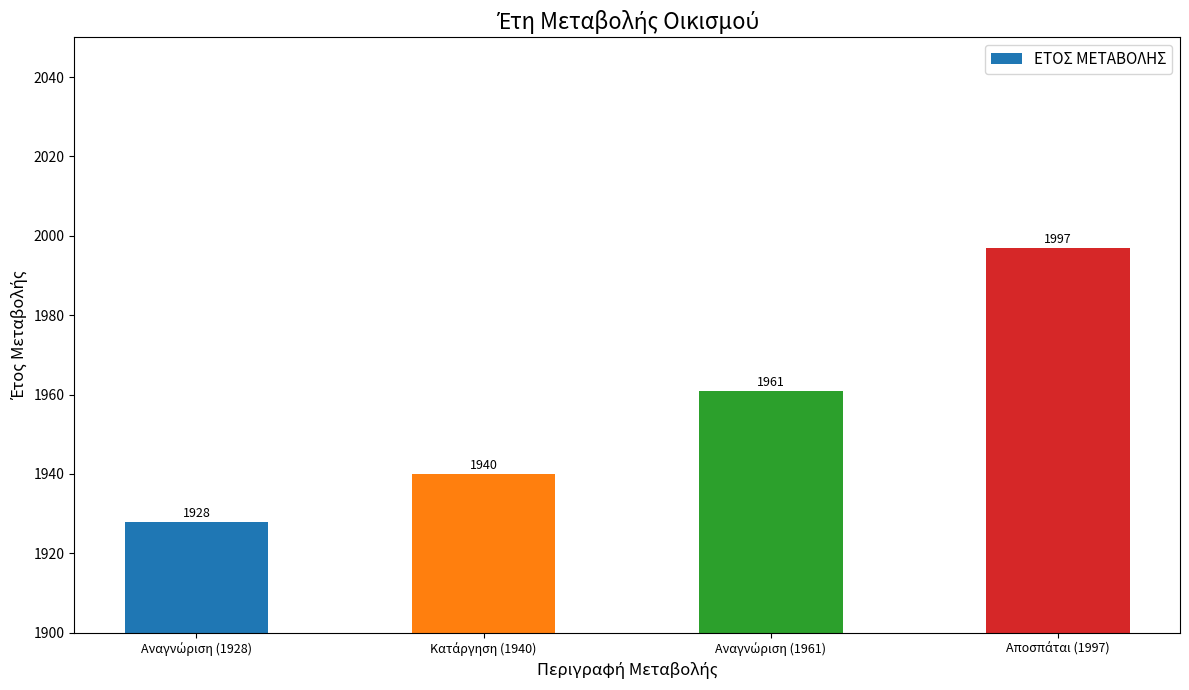

Count the values in the range 1940 to 1997.

3